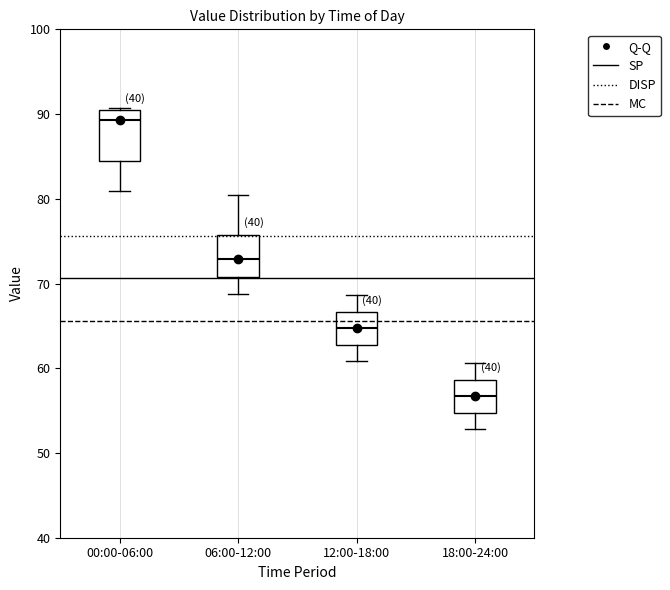

Where does the upper whisker of the box for 18:00-24:00 end on the y-axis? The values are not printed on the chart, so give them approximately, as read against the axis.

61